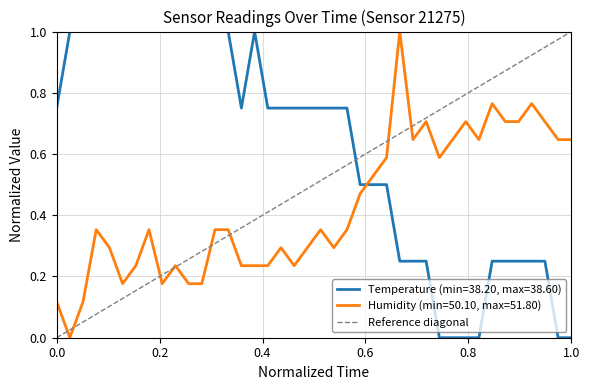

What is the highest value of the Temperature (min=38.20, max=38.60) series?

1.0